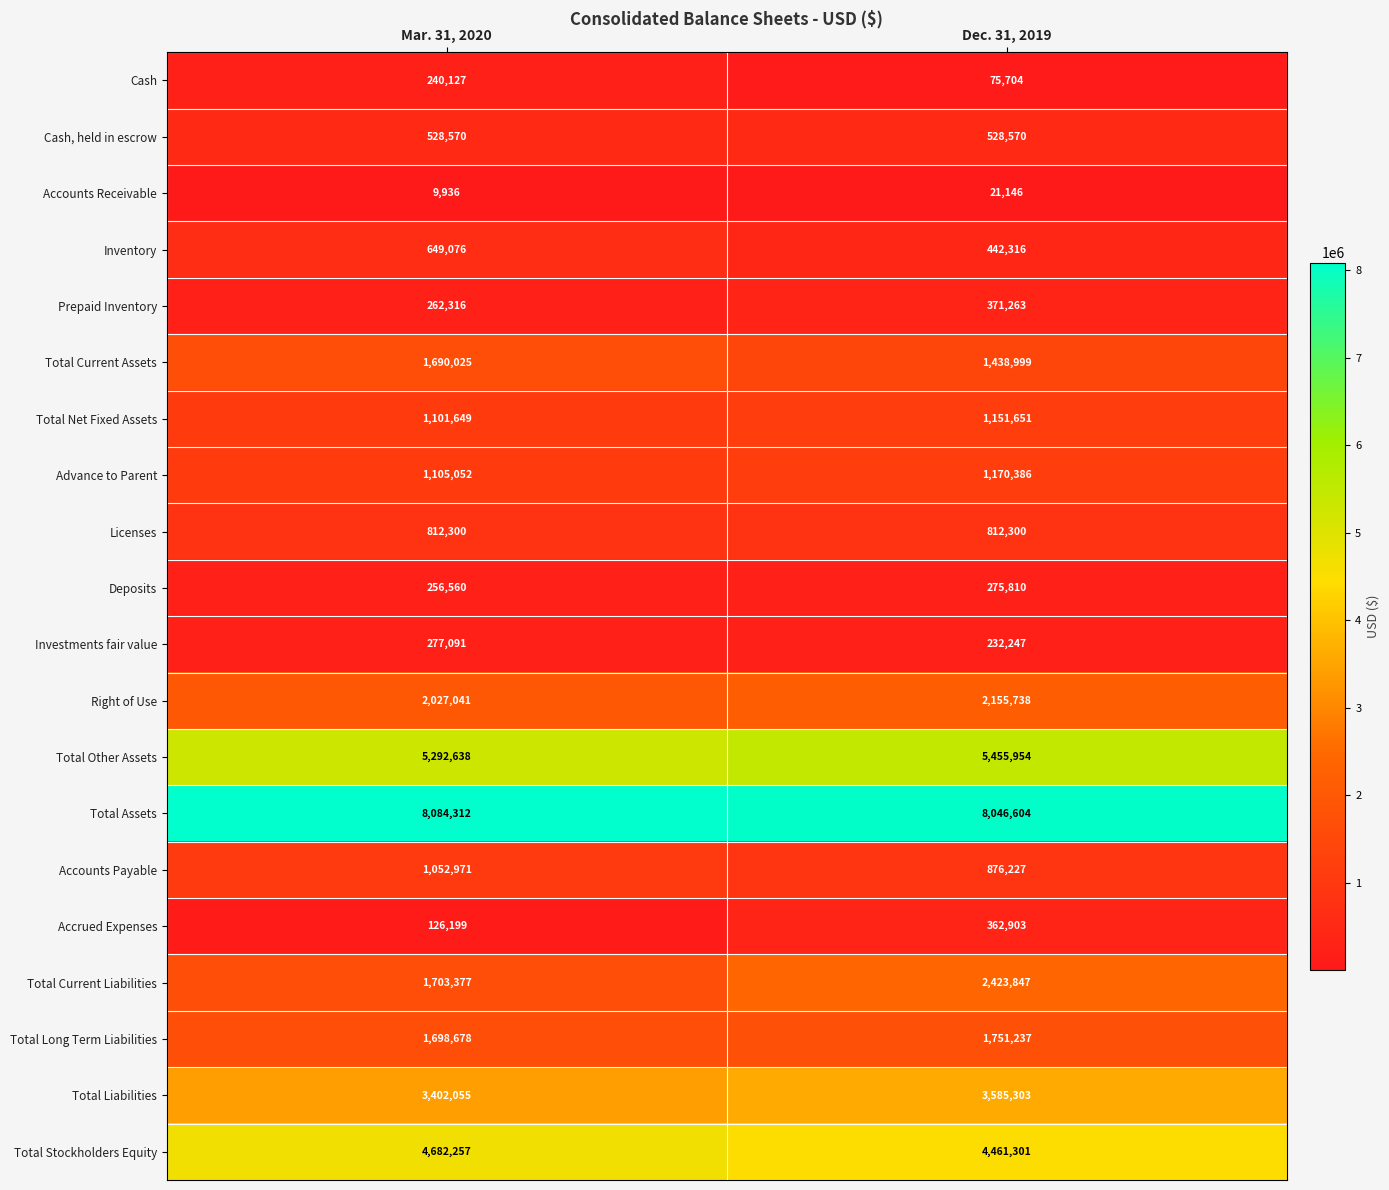

The value of Cash, held in escrow at Mar. 31, 2020 is 740658. True or false?

False